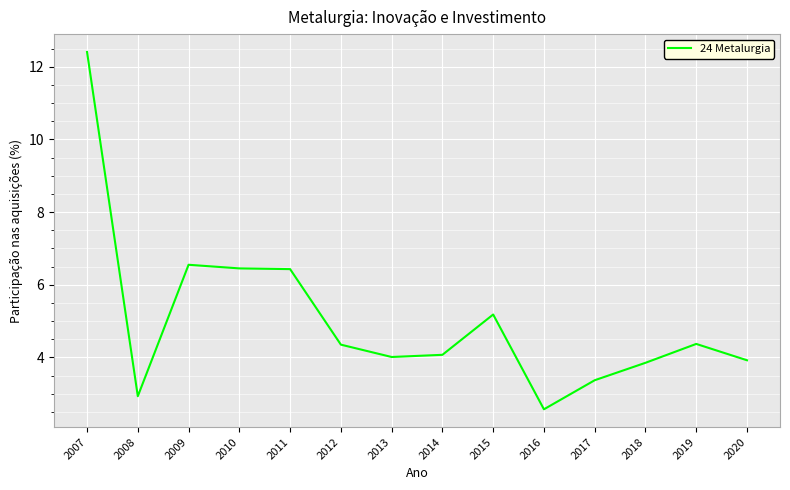

At which label is the value closest to 7?

2009